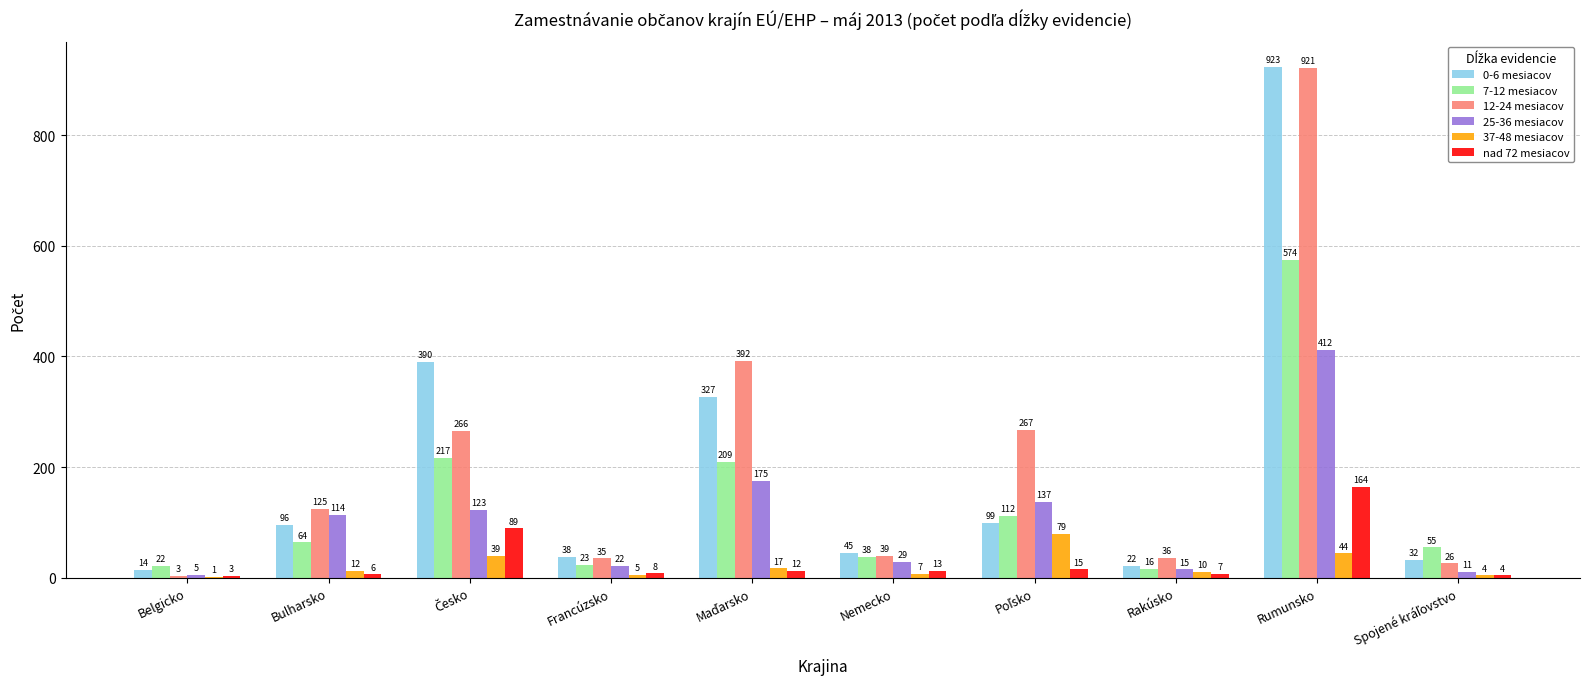

Which series has the largest total across all categories?

12-24 mesiacov